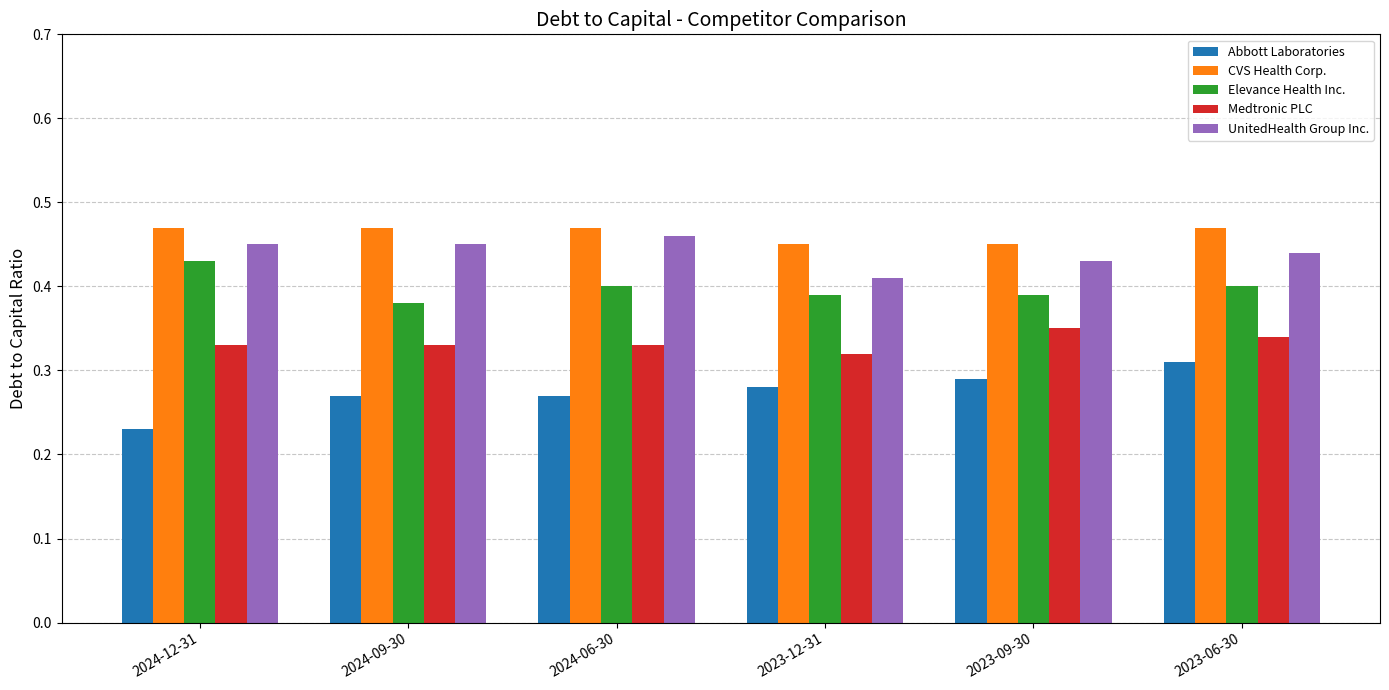

List the series in order of their peak value, lowest first.

Abbott Laboratories, Medtronic PLC, Elevance Health Inc., UnitedHealth Group Inc., CVS Health Corp.